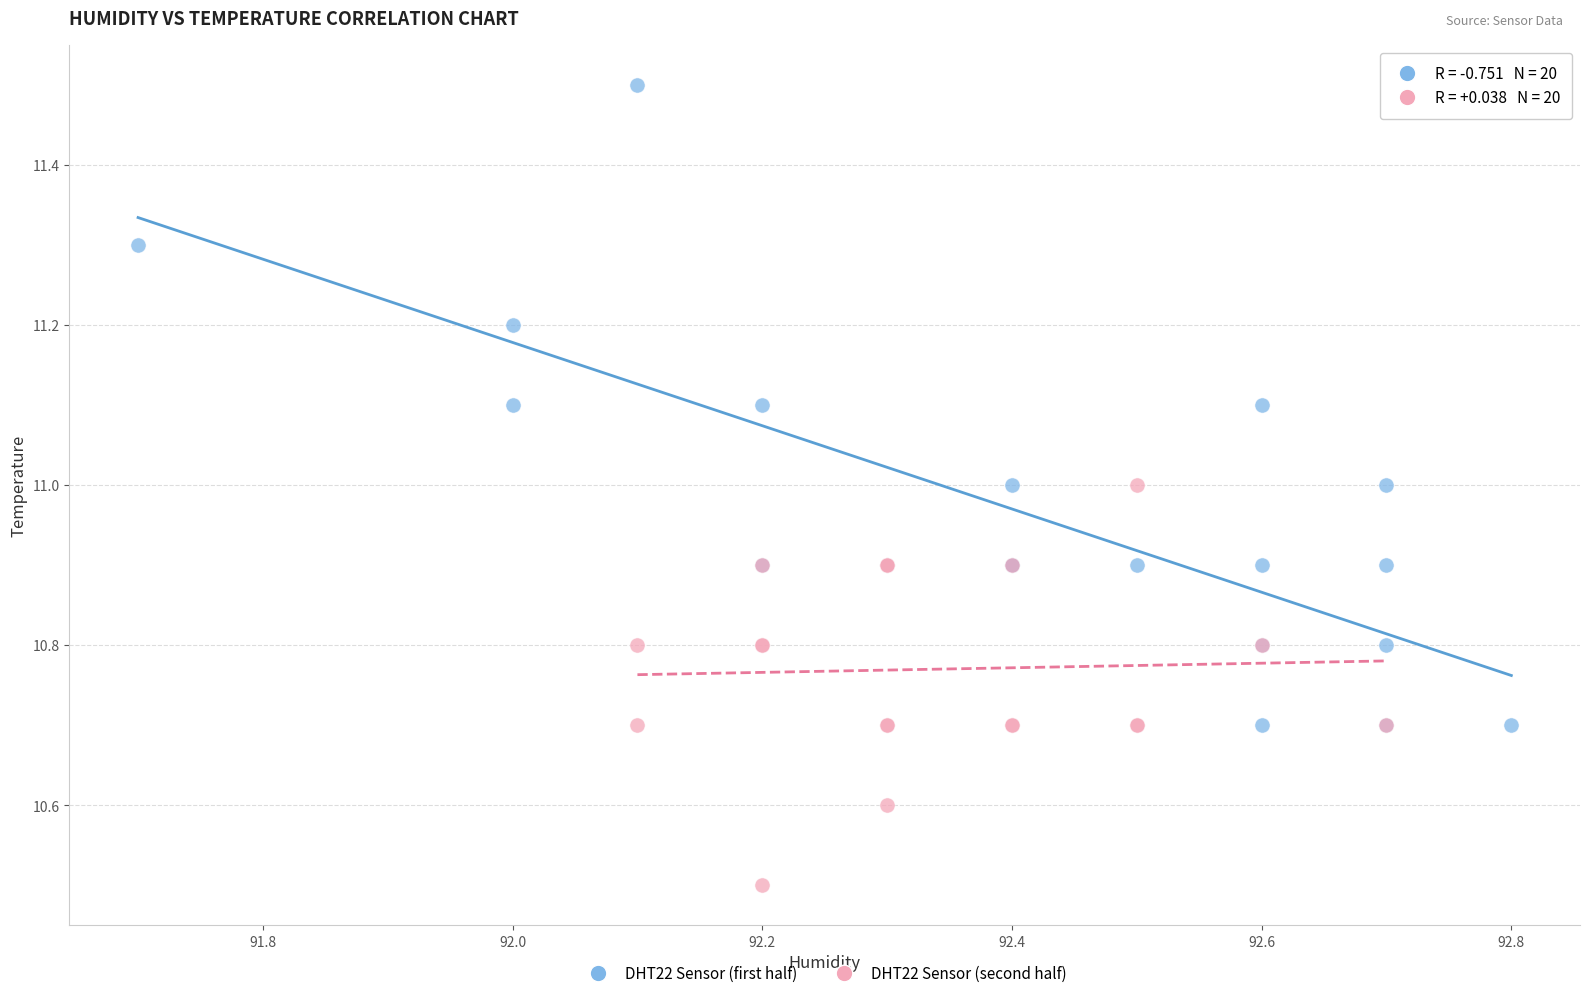

Which series contains the lowest Y value?

DHT22 Sensor (second half)